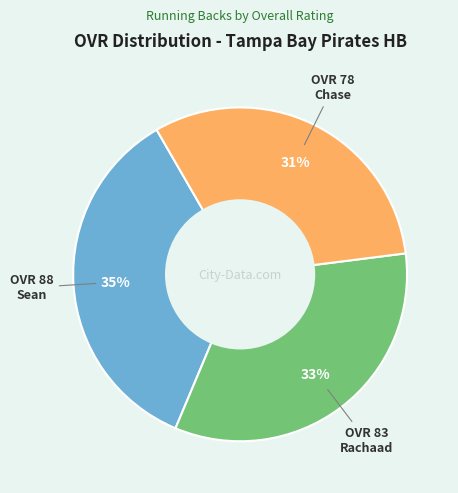

How many segments does this pie chart have?

3